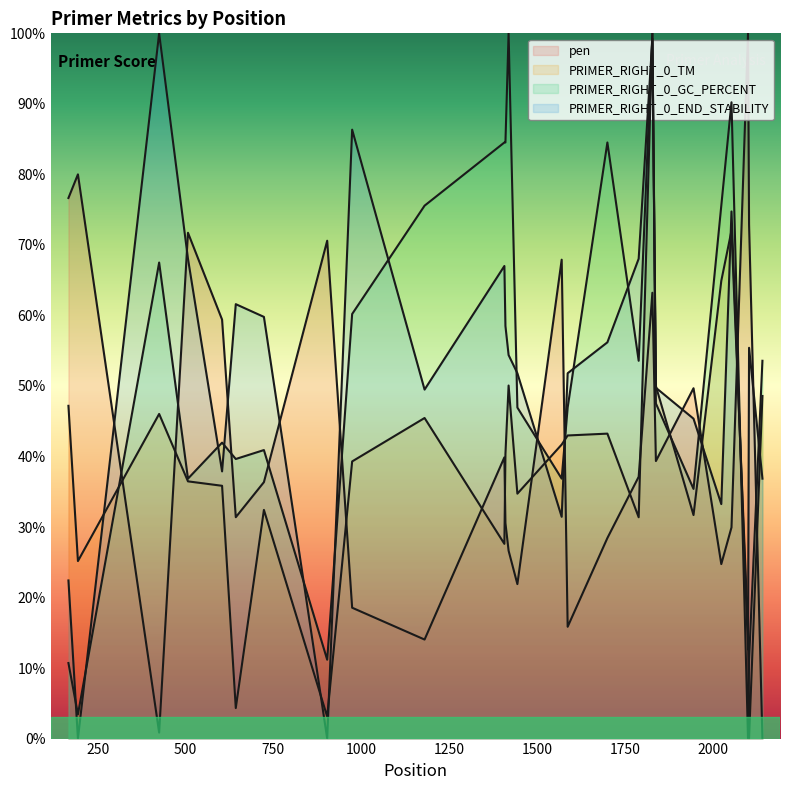

How many lines are shown in the chart?

4